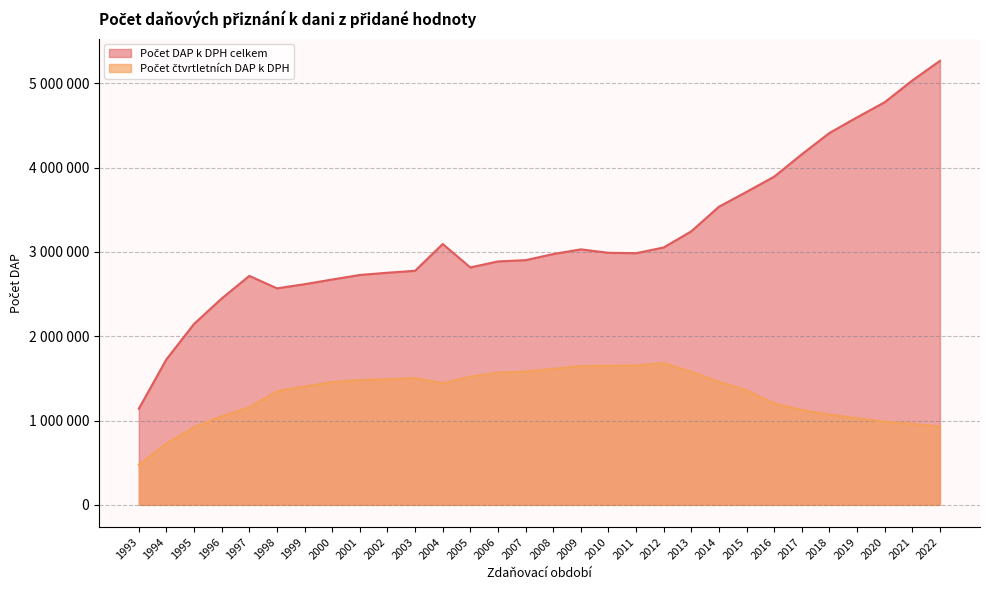

What is the minimum value shown in the chart?

477875